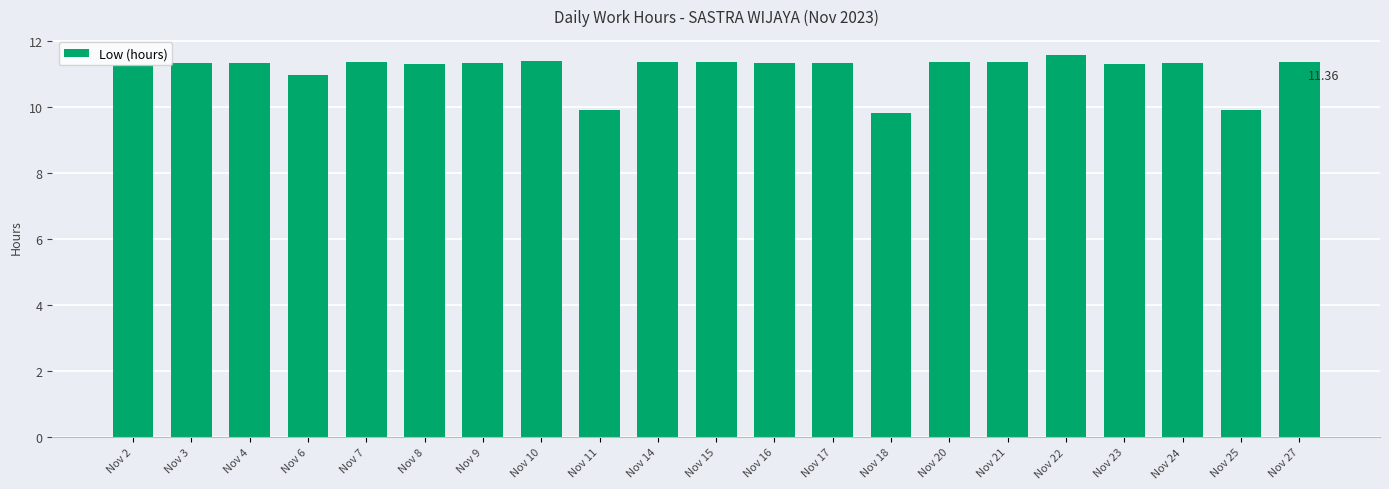

Is it true that the value at Nov 11 is 13.4?

False